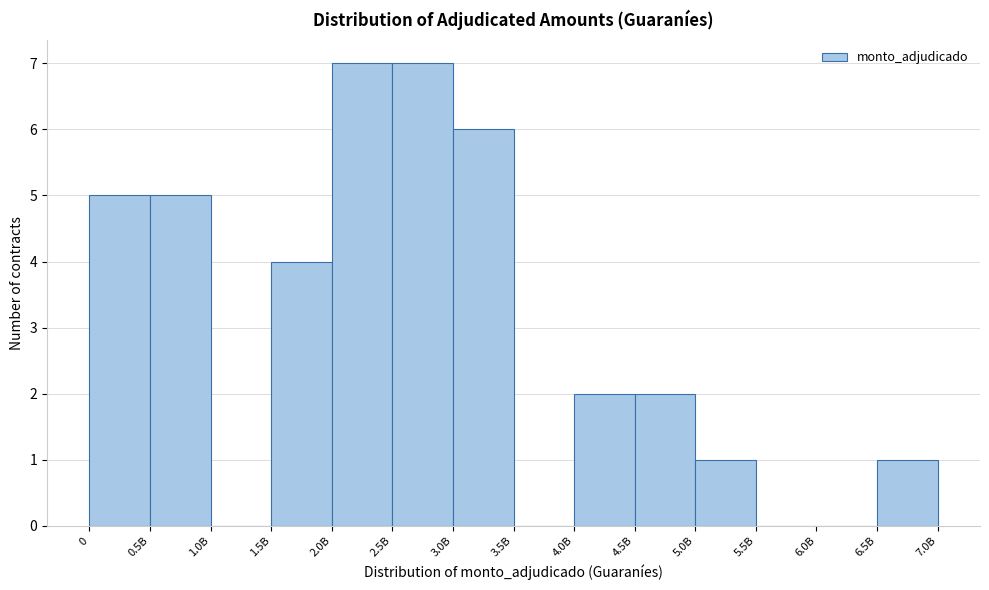

Reading right to left, transcribe all the data shown in this chart.

6.5B=1	6.0B=0	5.5B=0	5.0B=1	4.5B=2	4.0B=2	3.5B=0	3.0B=6	2.5B=7	2.0B=7	1.5B=4	1.0B=0	0.5B=5	0=5